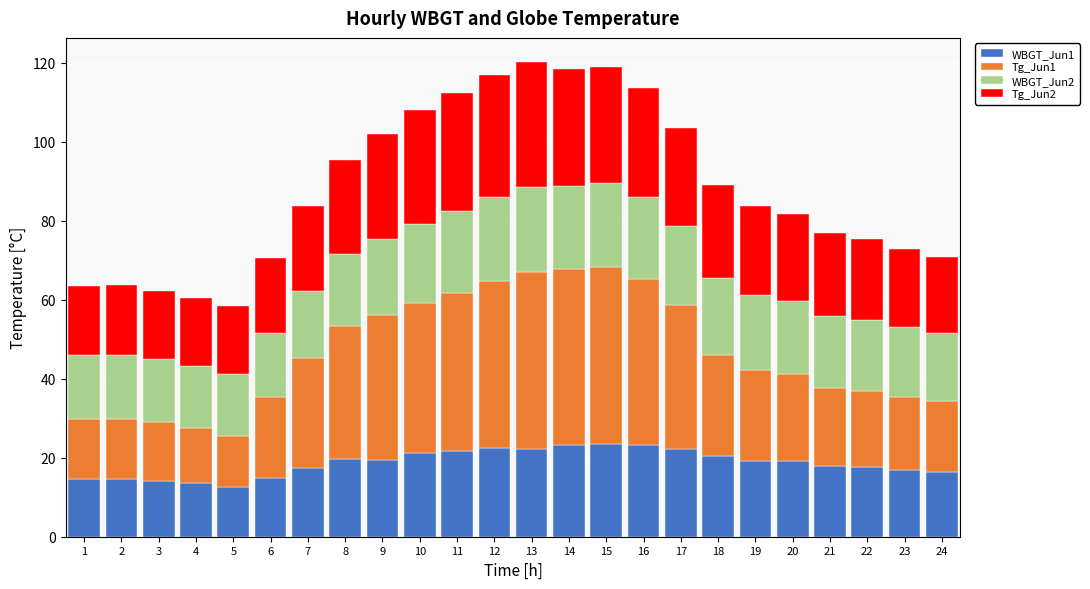

What is the total value across all series at 9?

101.9